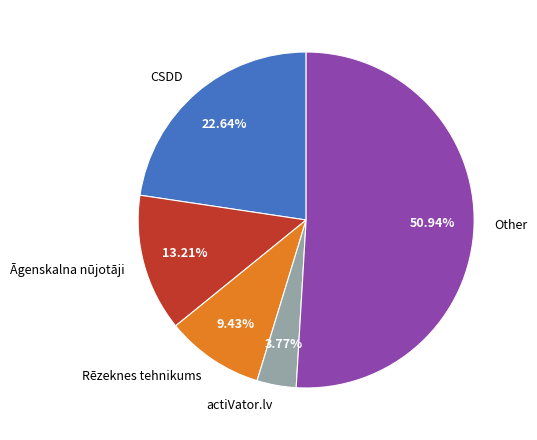

How many segments does this pie chart have?

5